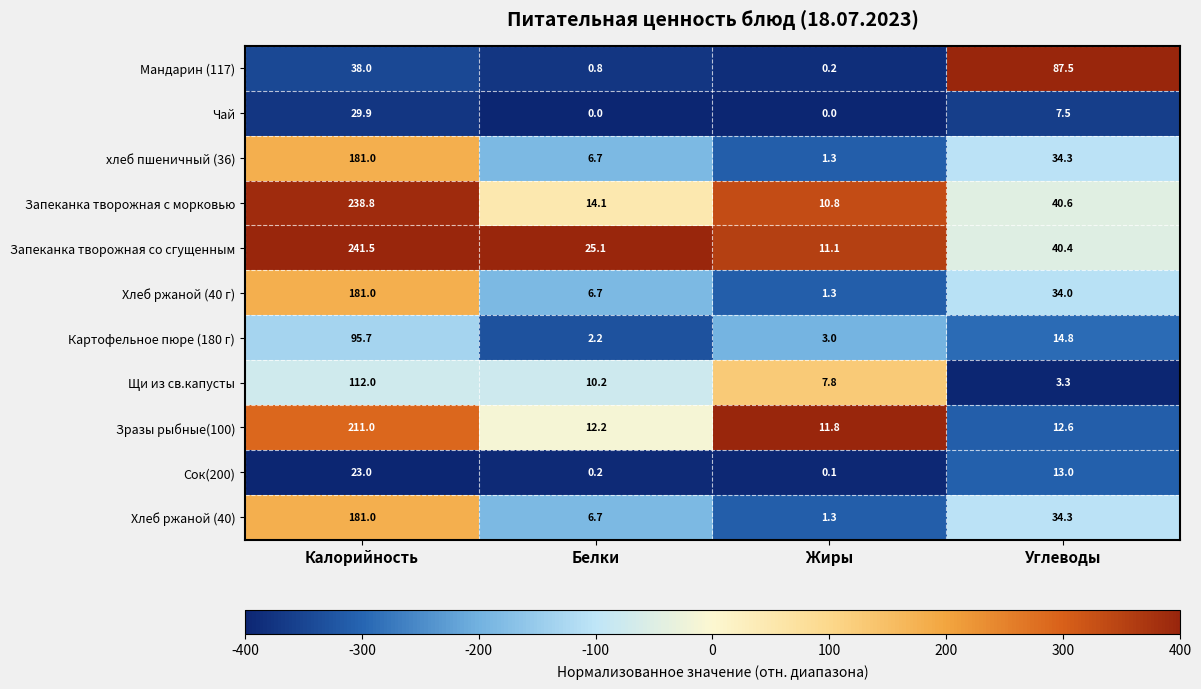

What is the difference between the highest and lowest values at Белки?

25.1